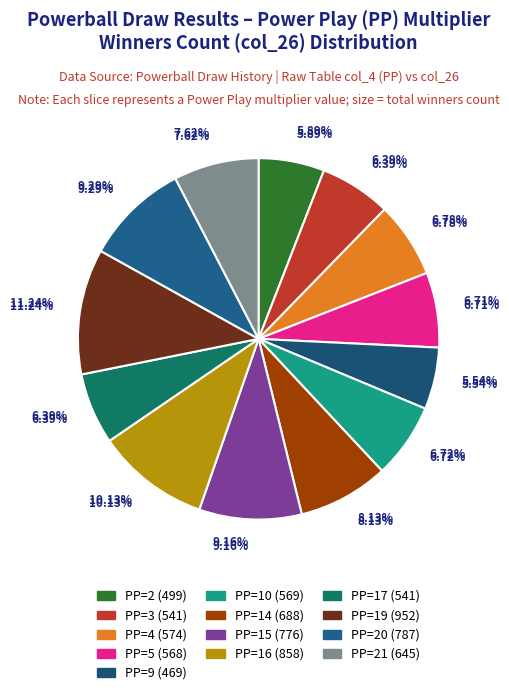

Rank the categories by value from lowest to highest.

9, 2, 3, 17, 5, 10, 4, 21, 14, 15, 20, 16, 19